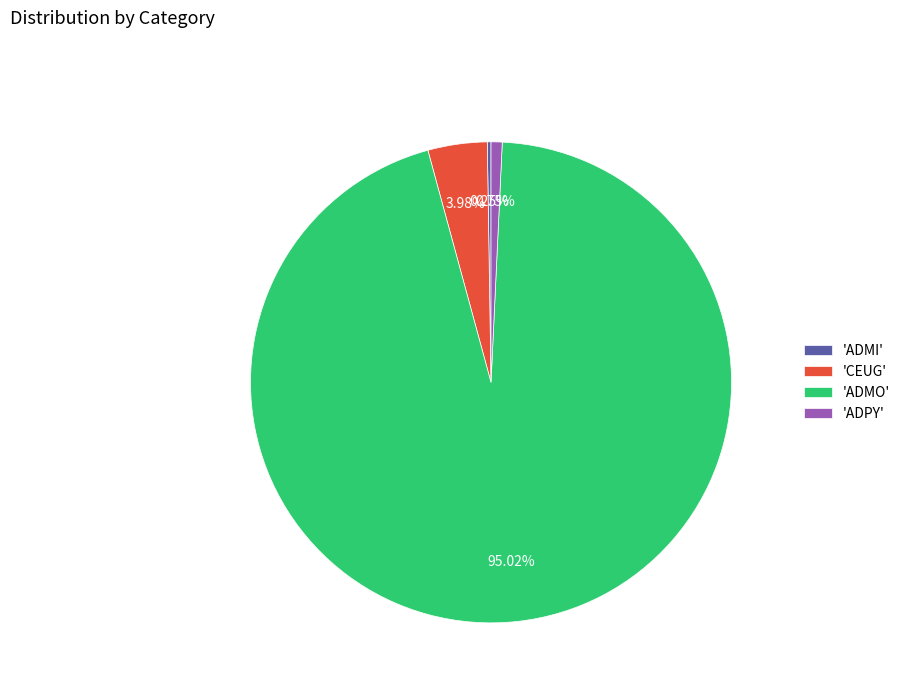

Combined, do 'ADMO' and 'CEUG' account for over 50%?

Yes